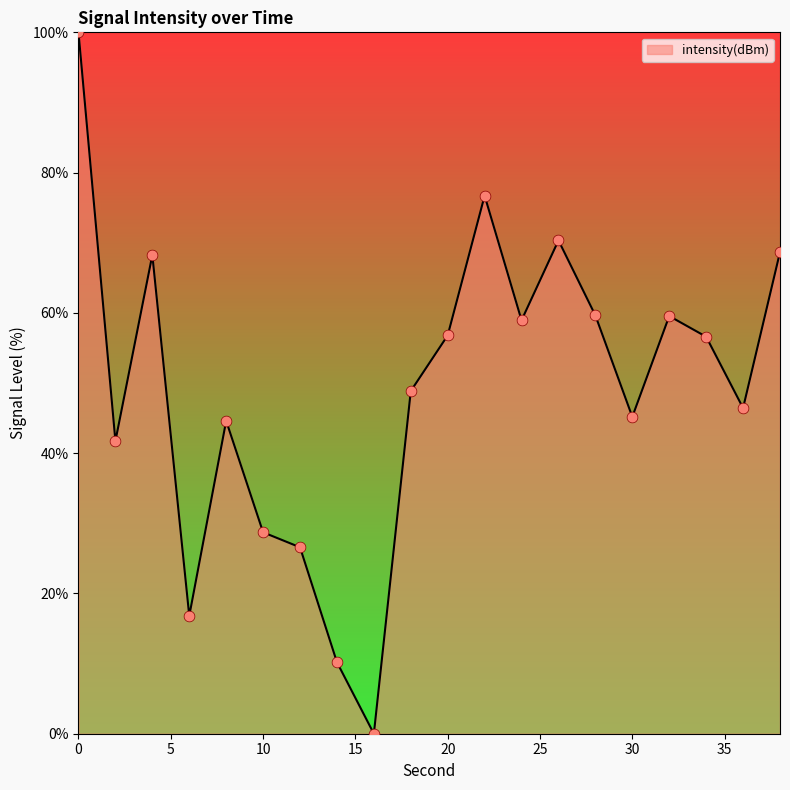

What is the greatest value displayed?

100.0